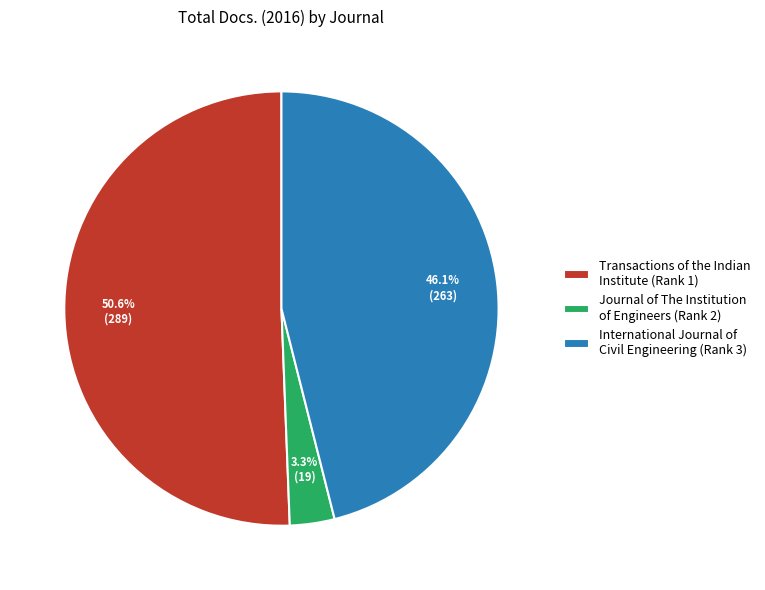

Which has a higher value, Transactions of the Indian Institute (Rank 1) or Journal of The Institution of Engineers (Rank 2)?

Transactions of the Indian Institute (Rank 1)